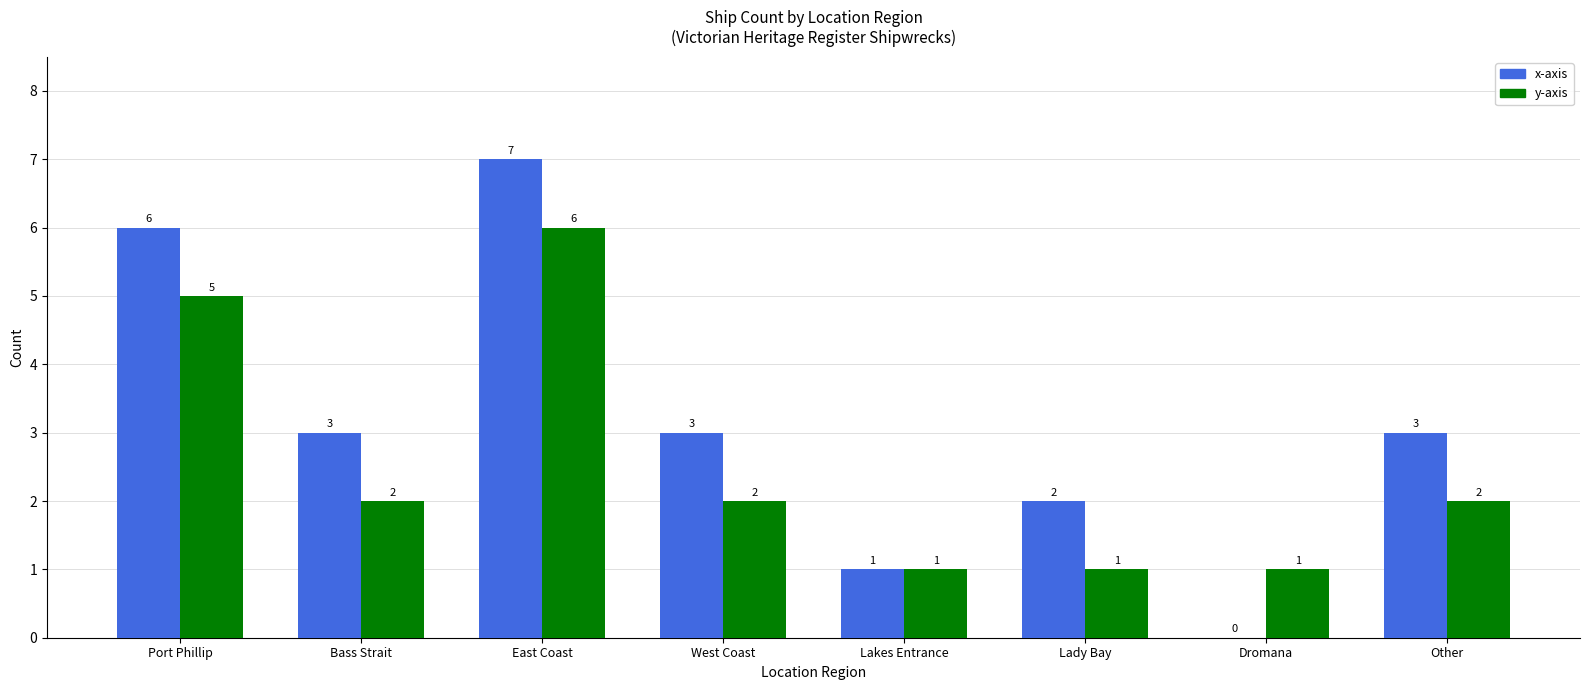

What is the spread (max minus min) of values at East Coast?

1